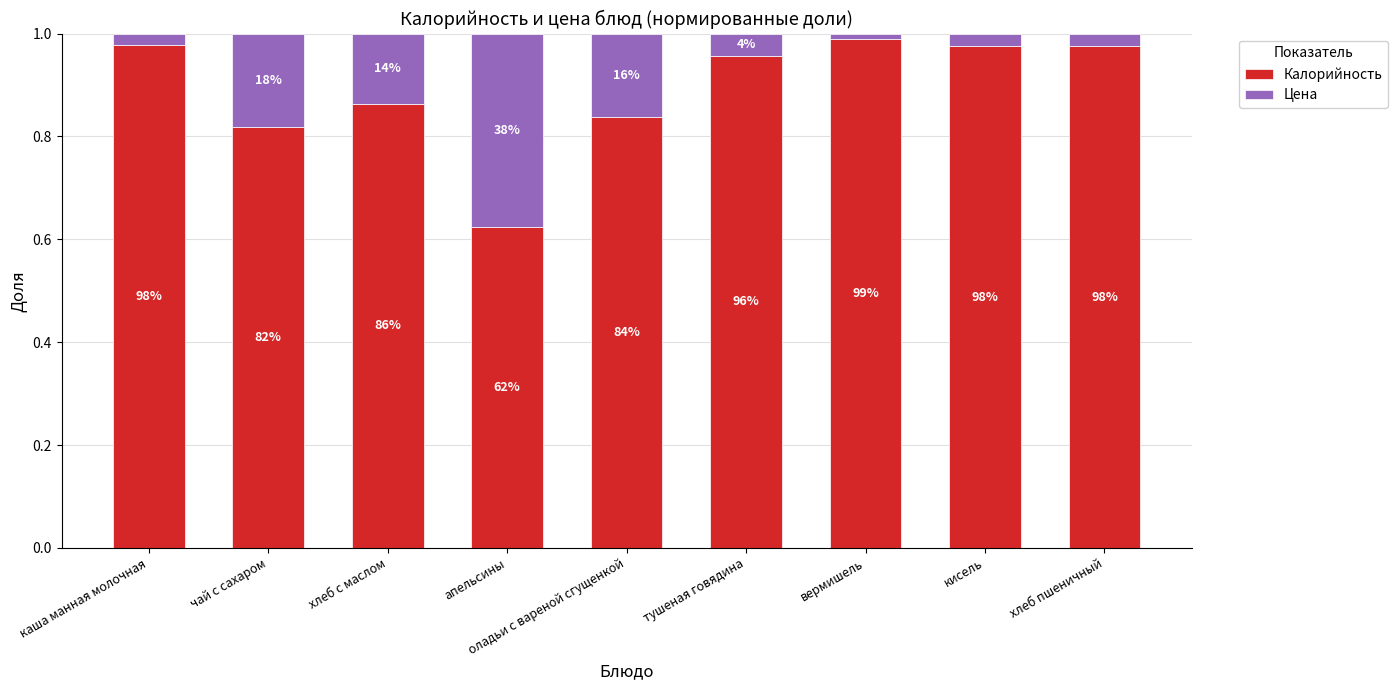

Does the chart contain any negative values?

No